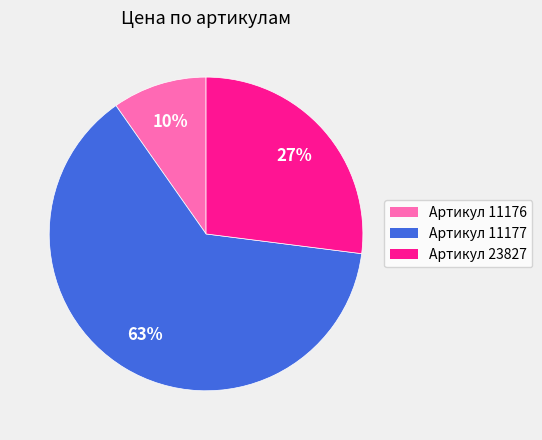

Is Артикул 11177 the majority of the pie?

Yes